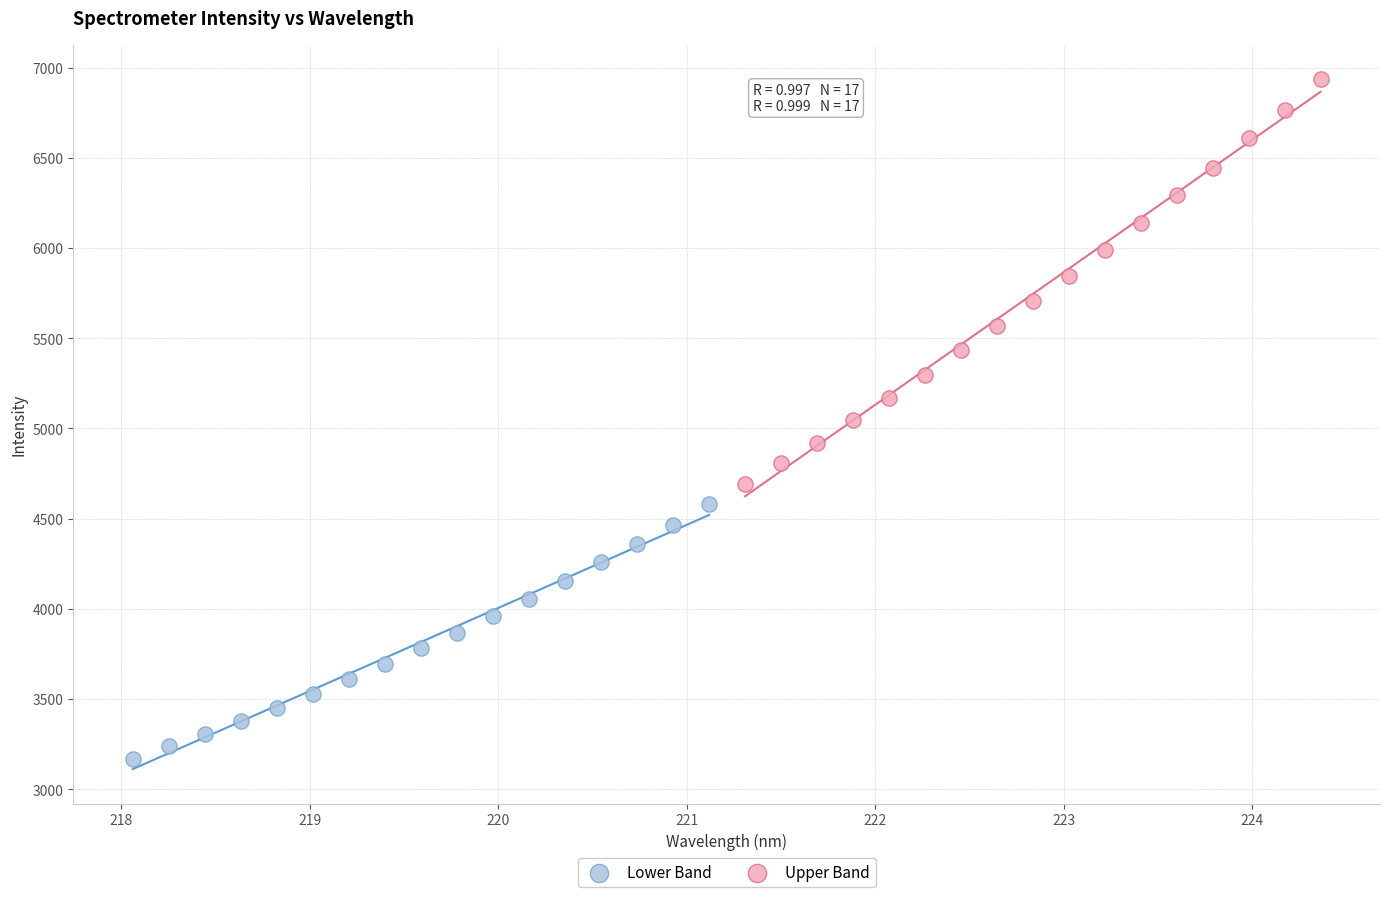

Which series contains the lowest Y value?

Lower Band